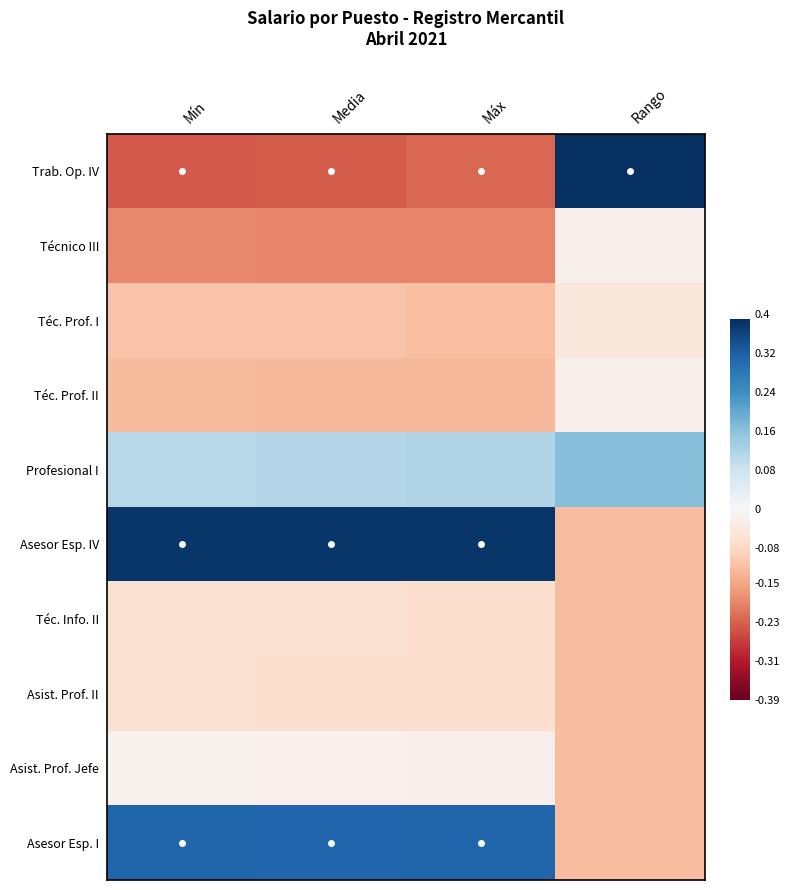

At Media, list the series in order from smallest to largest.

Trab. Op. IV, Técnico III, Téc. Prof. II, Téc. Prof. I, Asist. Prof. II, Téc. Info. II, Asist. Prof. Jefe, Profesional I, Asesor Esp. I, Asesor Esp. IV